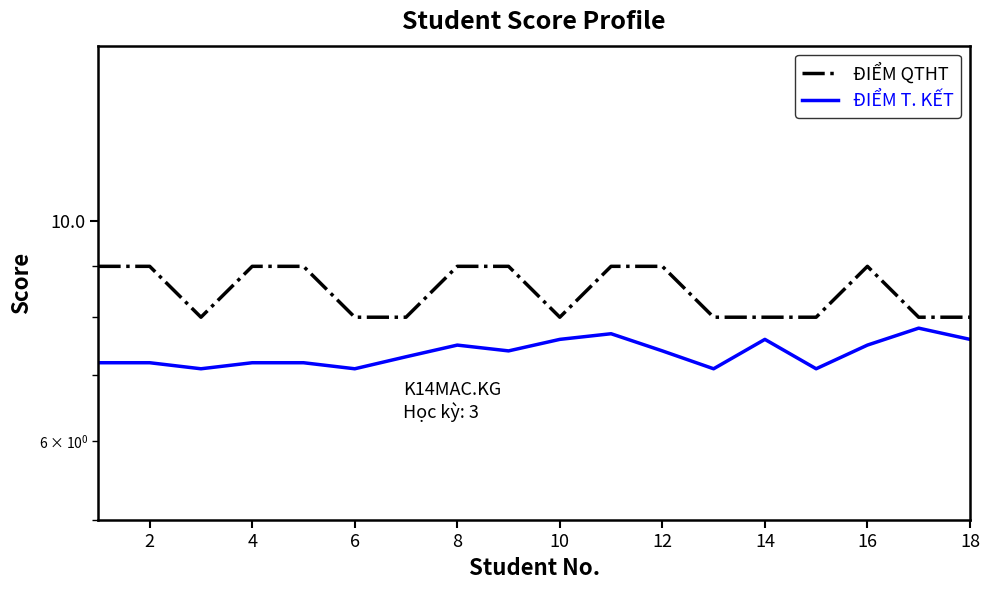

The ĐIỂM T. KẾT series shows 7.5 at 8. True or false?

True